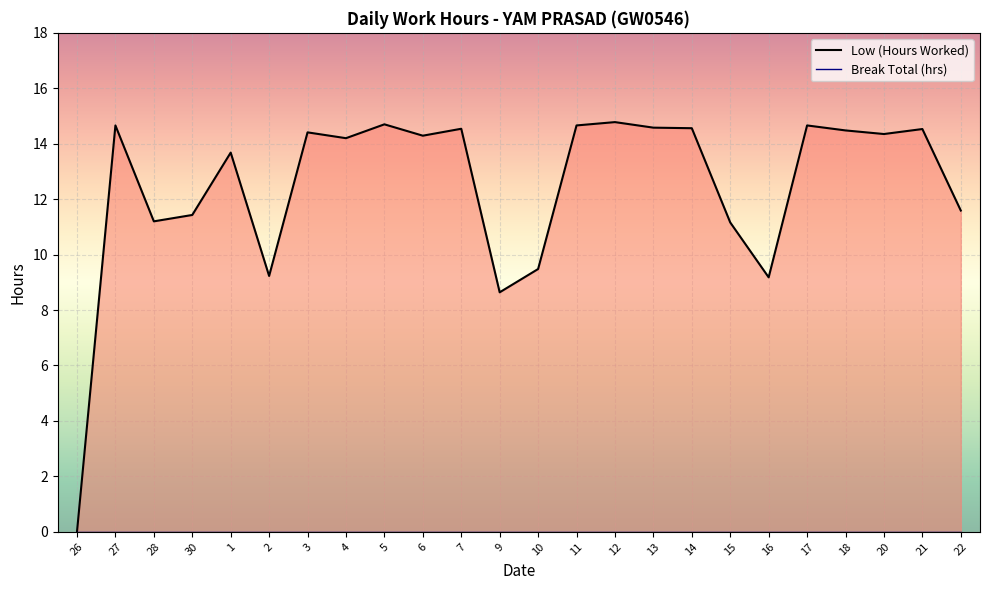

What is the label of the 21st point from the right?

30